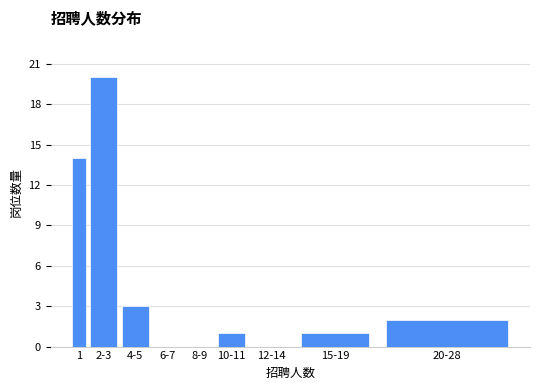

Reading left to right, extract all data points from this chart.

1=14	2-3=20	4-5=3	6-7=0	8-9=0	10-11=1	12-14=0	15-19=1	20-28=2